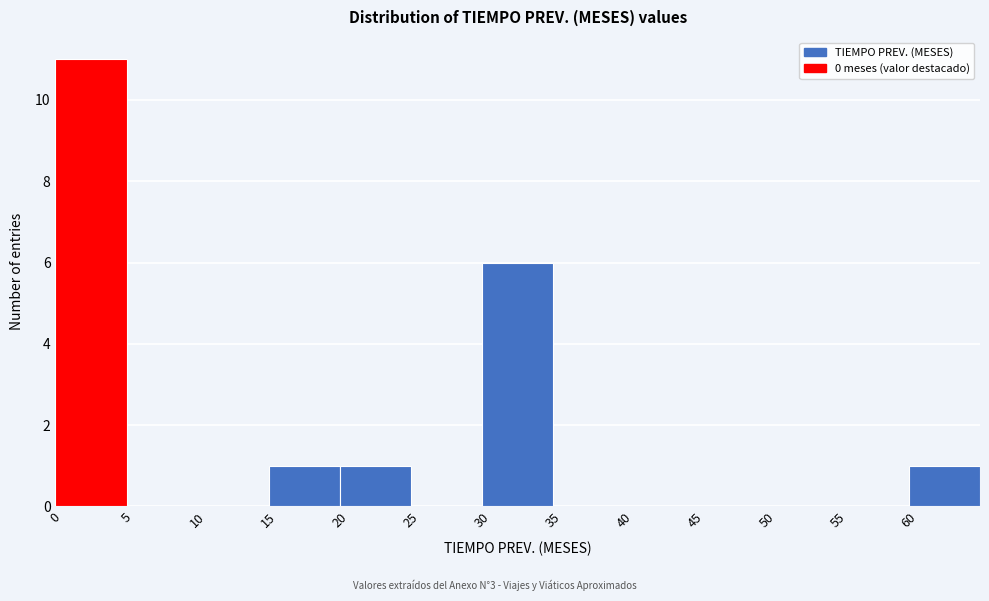

What is the height of the bar covering 60 to 65 on the x-axis? The values are not printed on the chart, so give them approximately, as read against the axis.

1